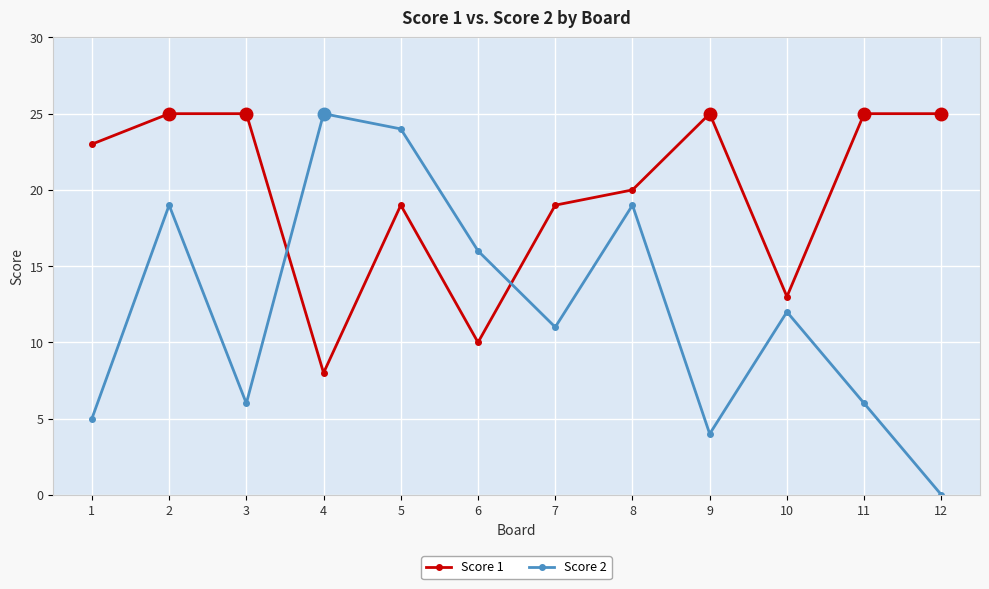

True or false: Score 2 has a value of 16 at 6.

True